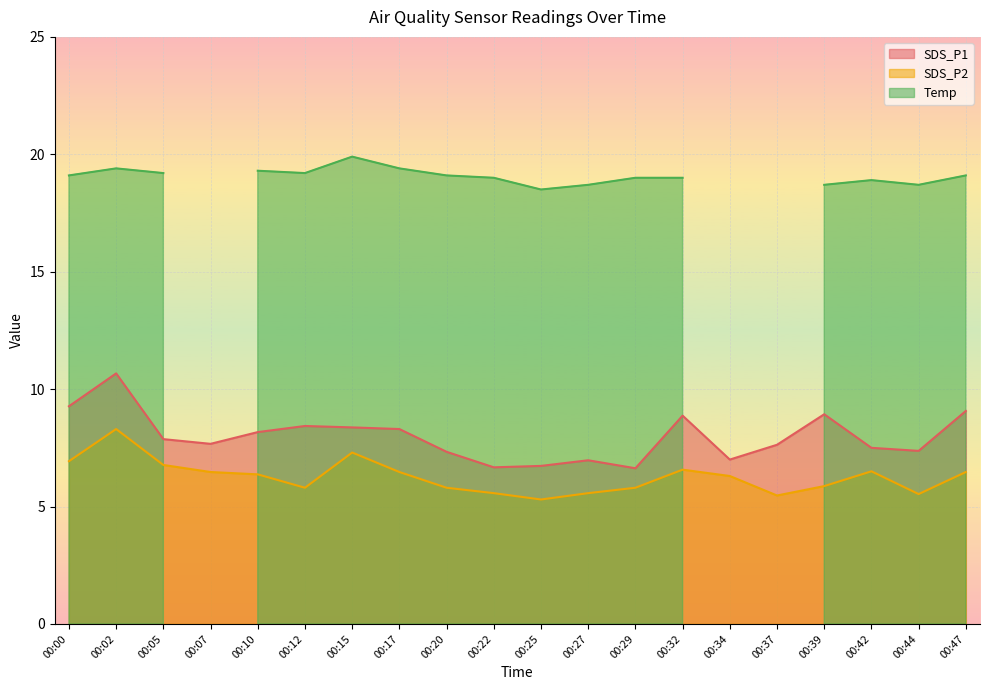

At which label is SDS_P1 closest to 8?

00:05